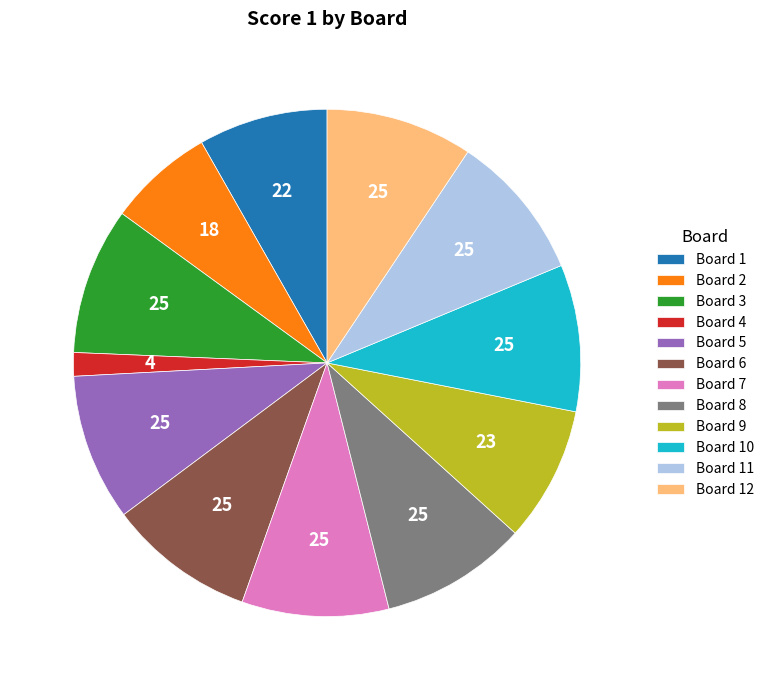

Is there any slice that represents more than half of the pie?

No